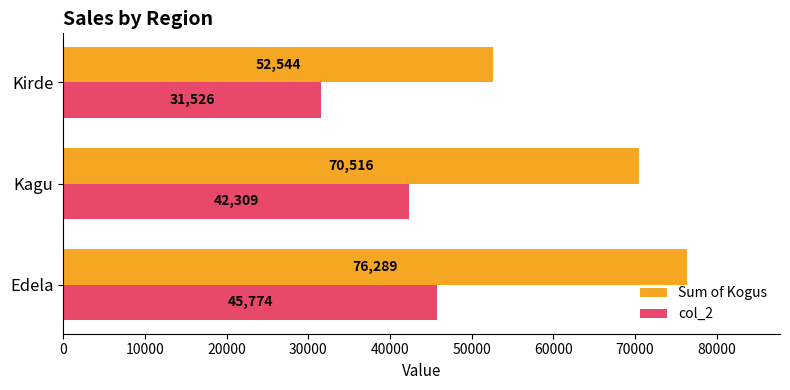

Rank the series by their average value, from highest to lowest.

Sum of Kogus, col_2